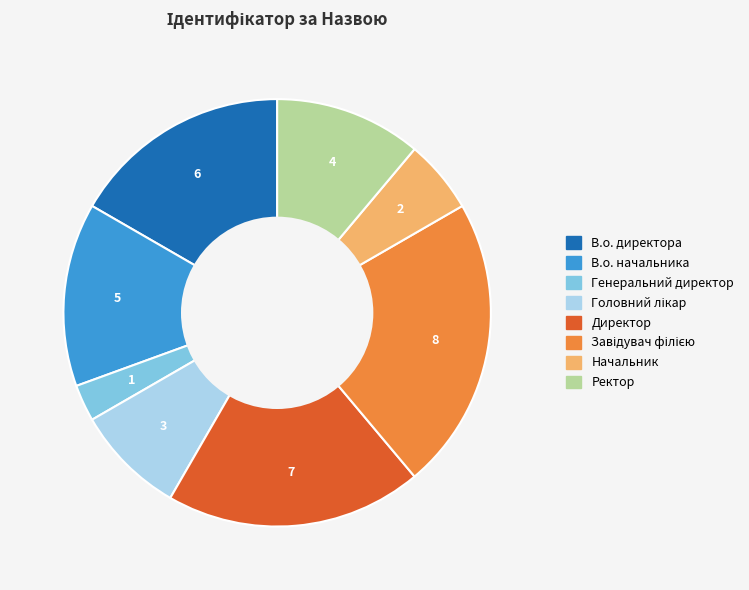

Is there any slice that represents more than half of the pie?

No